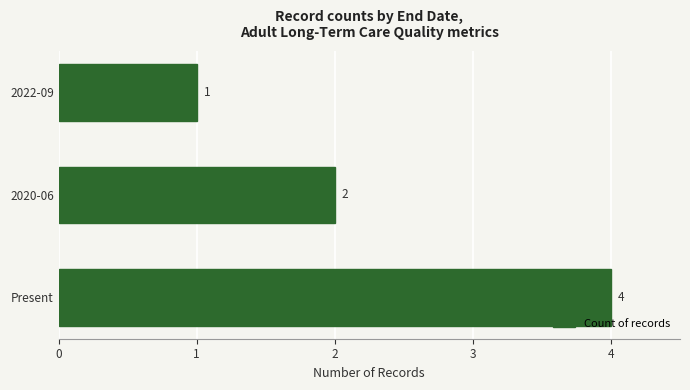

Which category has the lowest value across all series?

2022-09